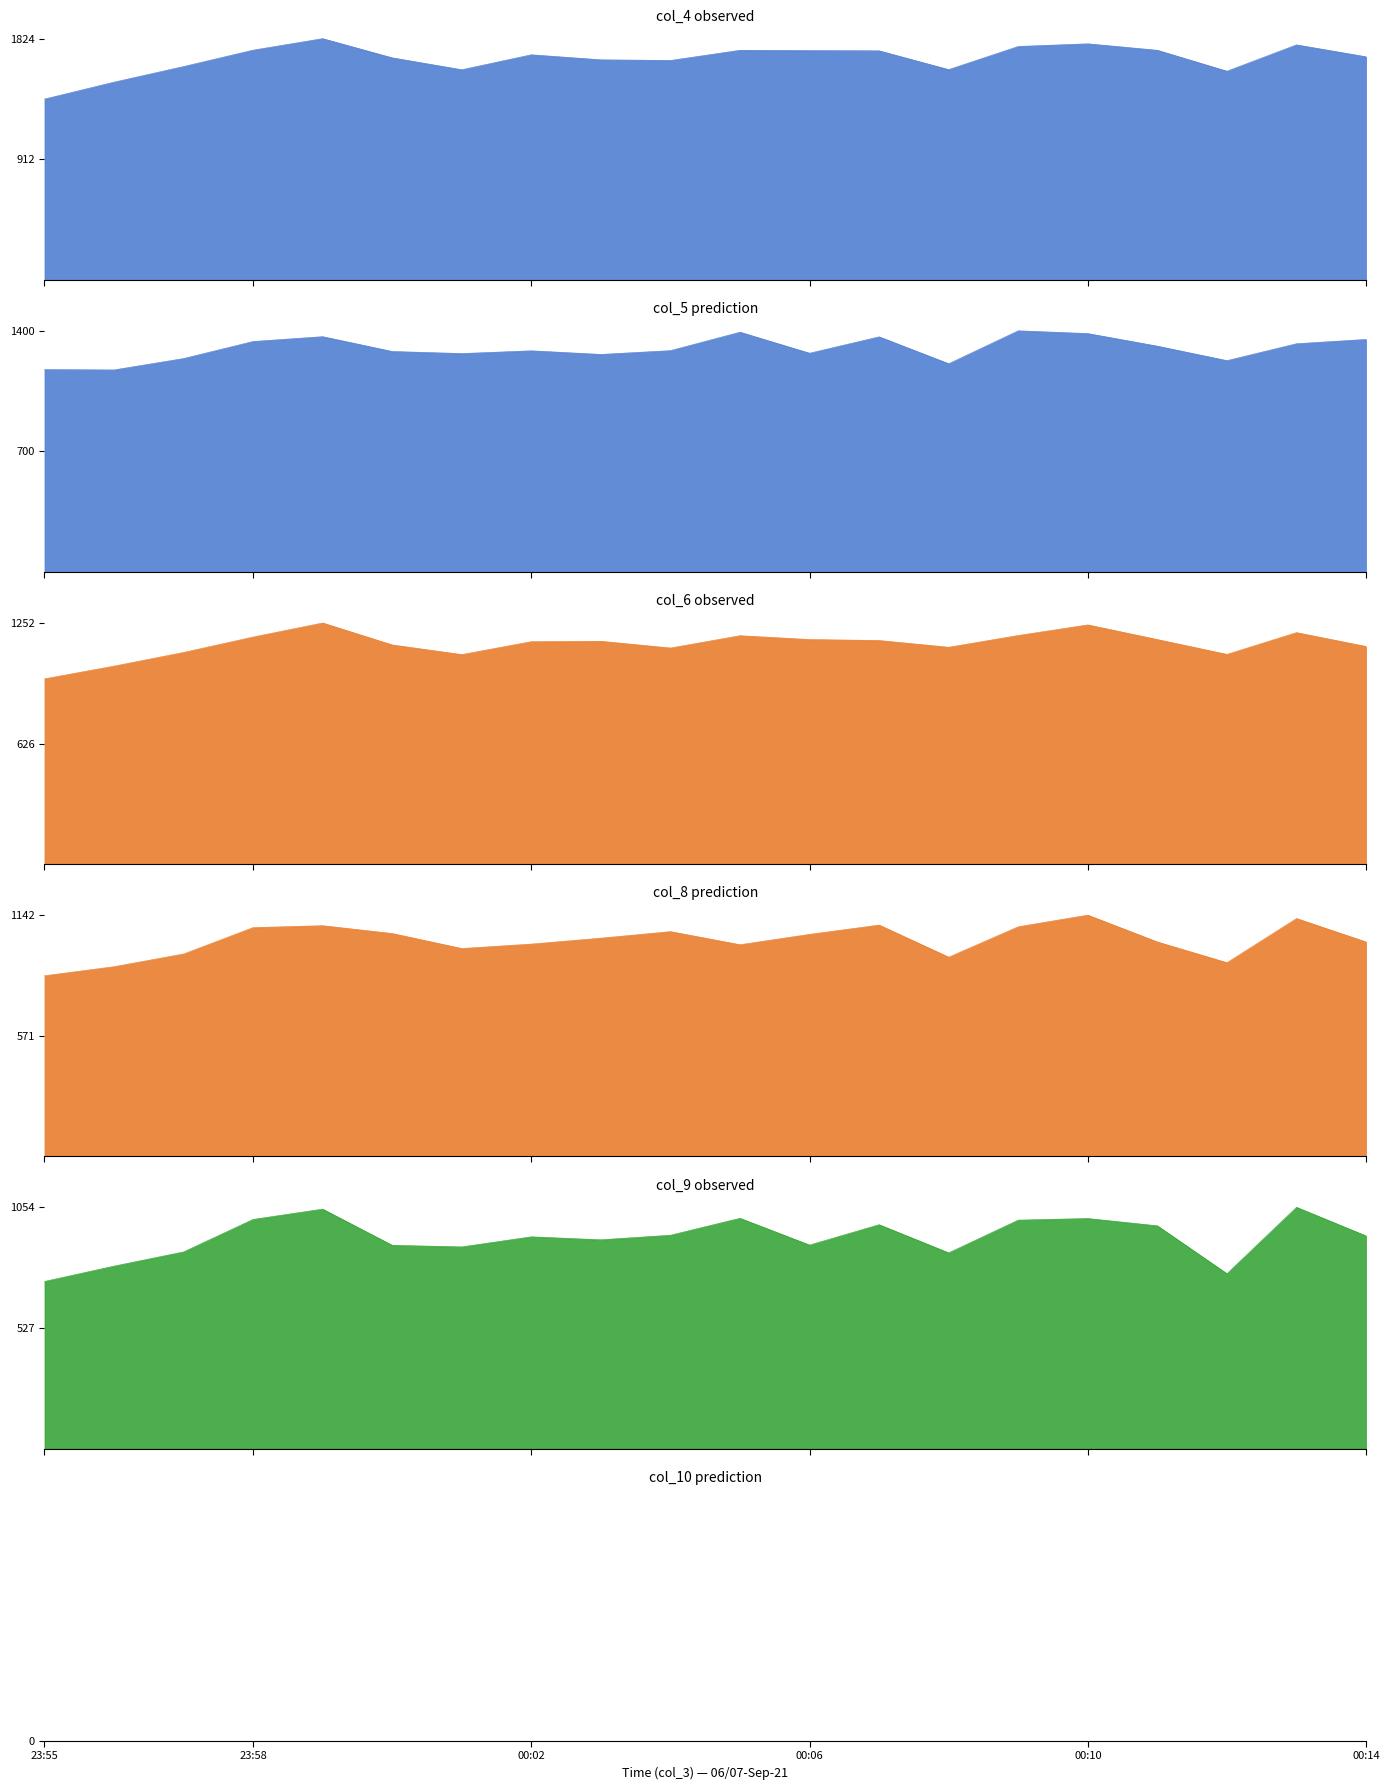

At which label does col_4 first exceed 1702?

23:58